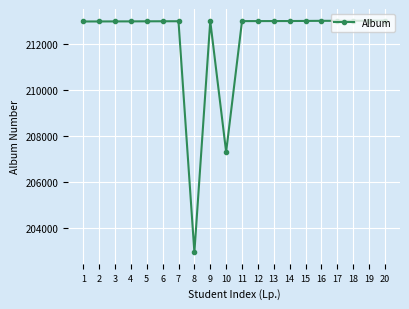

What is the value of the 2nd point from the left?

212999